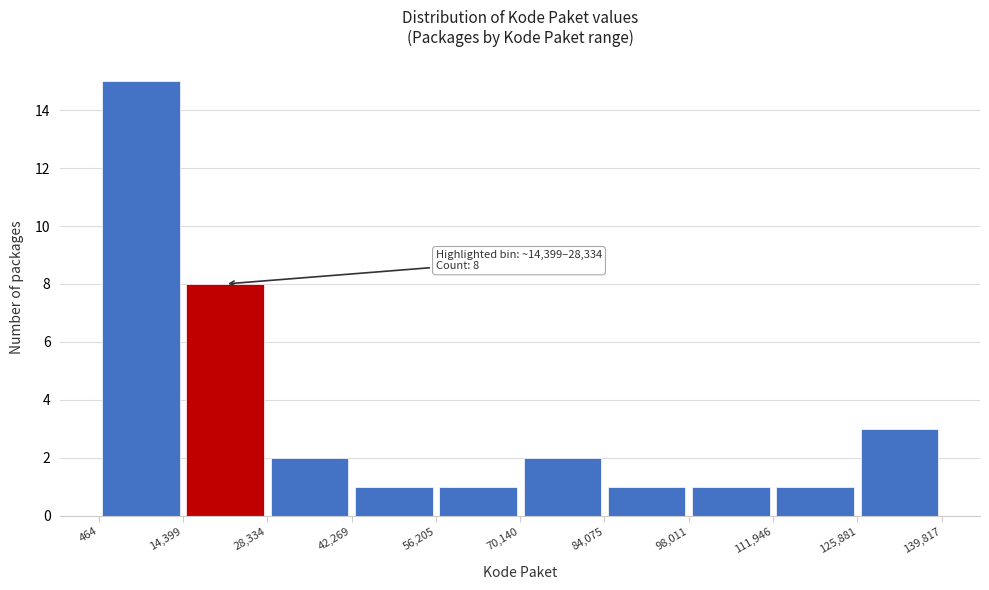

Which range on the x-axis has the tallest bar?

464 to 14,399